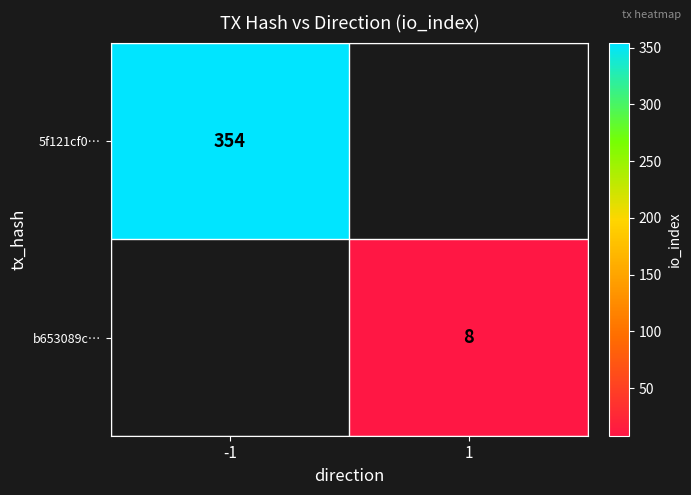

Between 1 and -1, which is larger?

-1